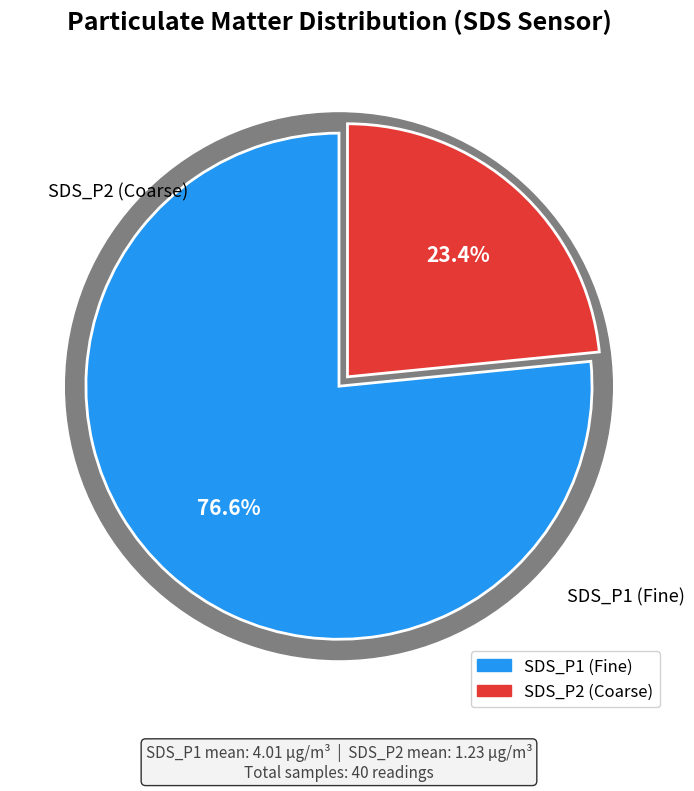

Is 10 the majority of the pie?

No